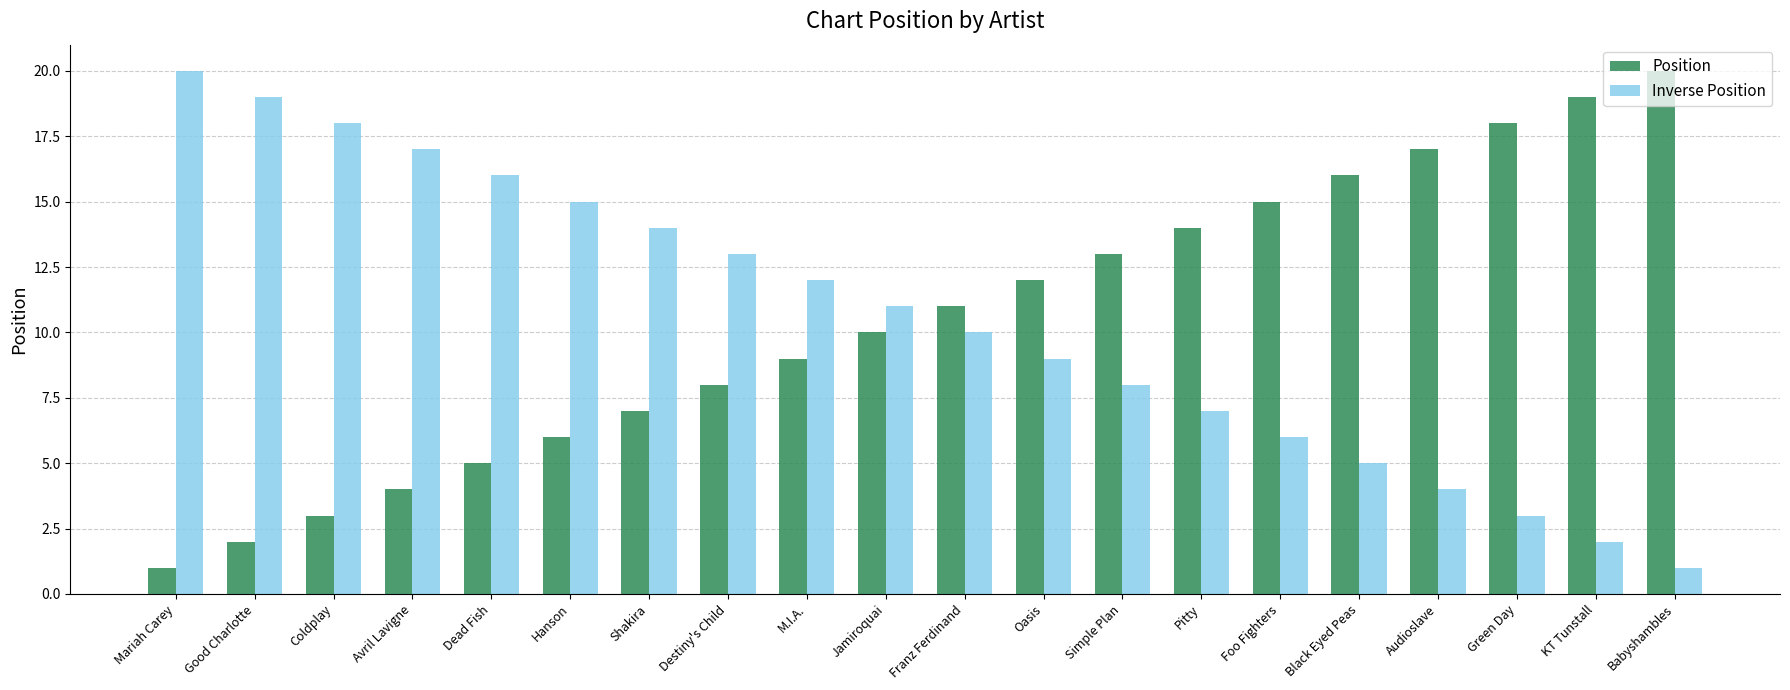

What is the total value across all series at Avril Lavigne?

21